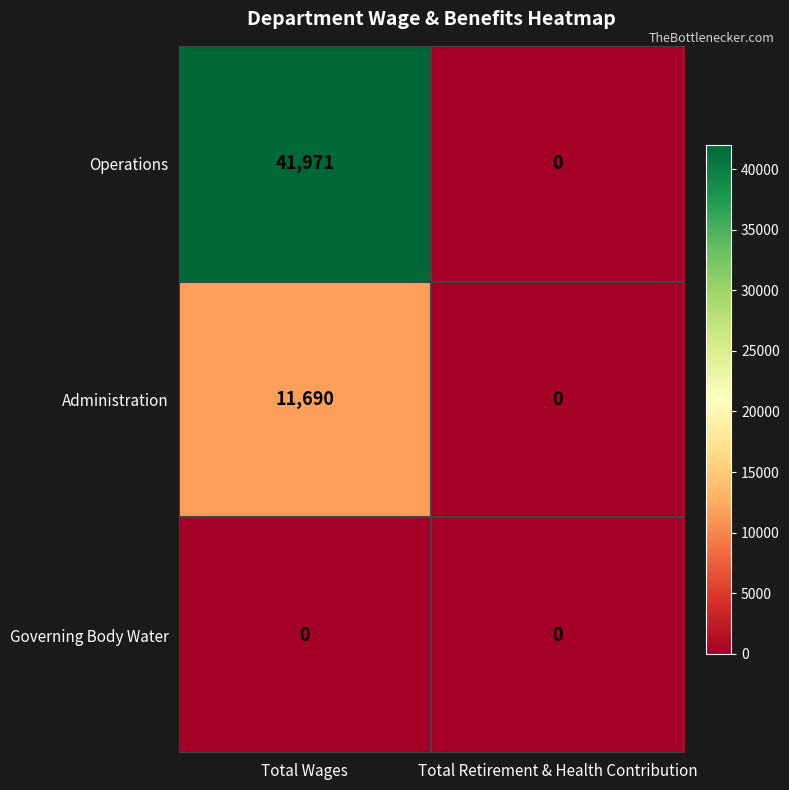

How many categories are shown in the chart?

2